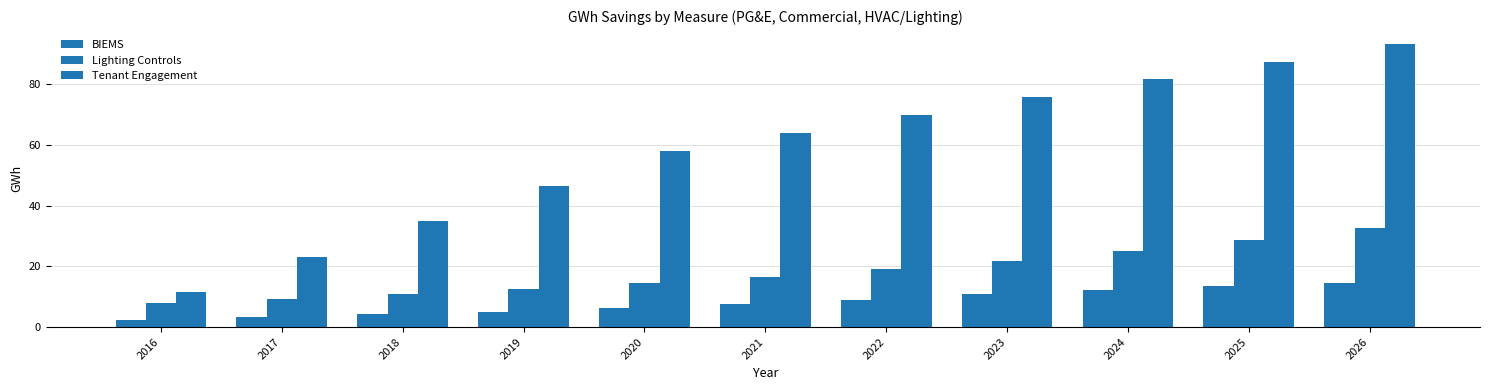

What is the total value across all series at 2025?

129.7